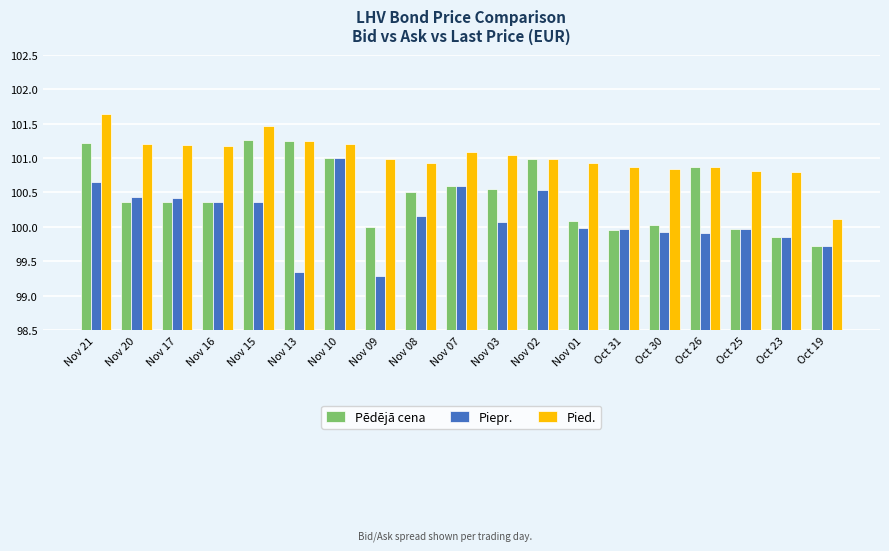

What is the total value across all series at Nov 02?

302.5